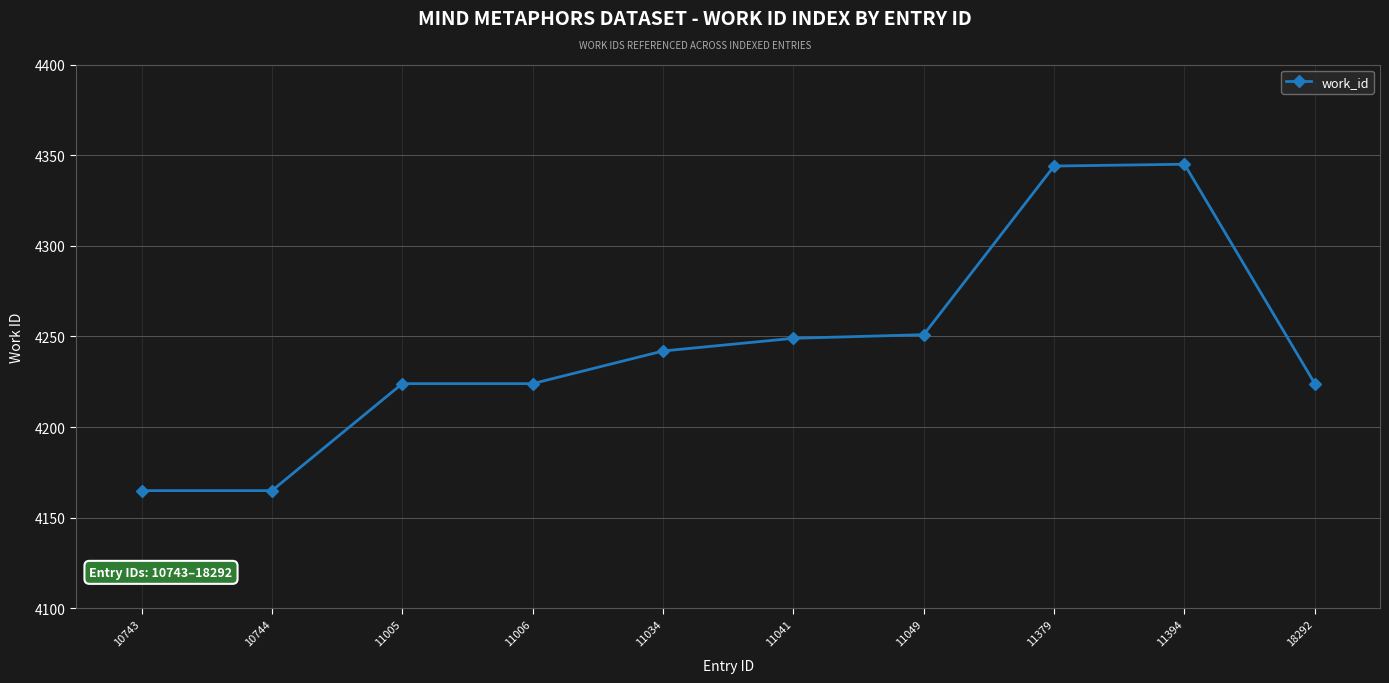

At which label is the value closest to 4255?

11049